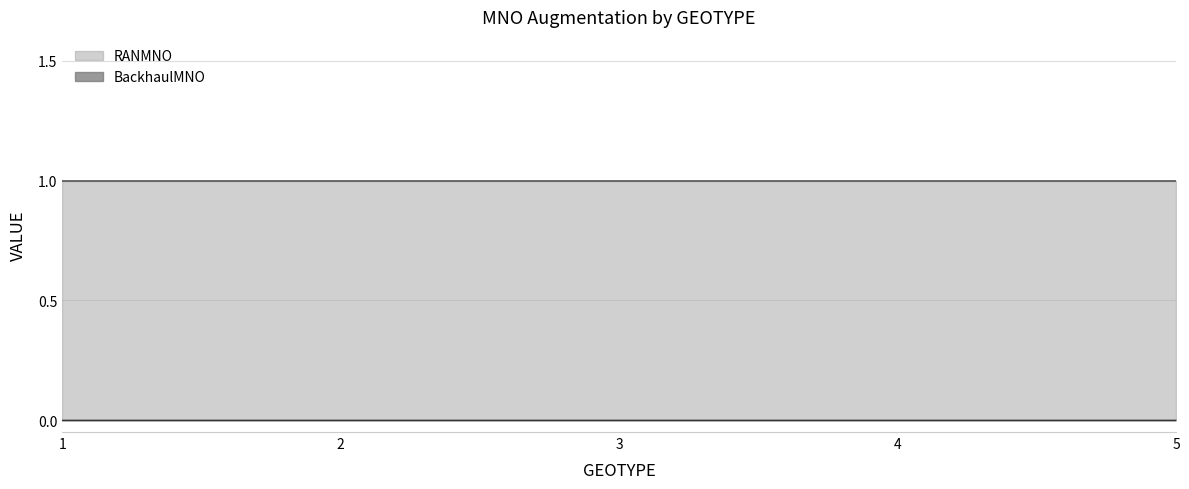

What is the total value across all series at 4?

1